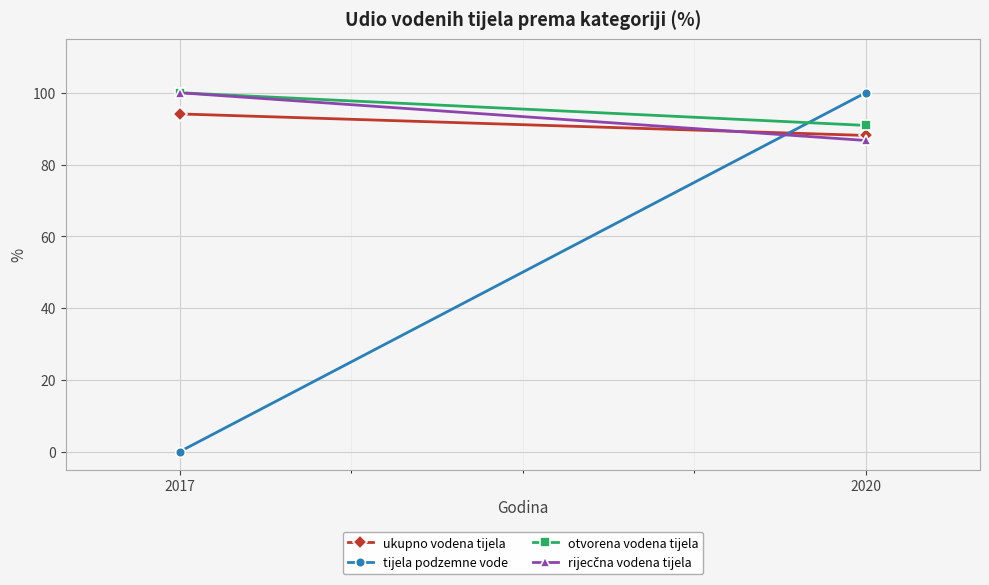

Where is rijecčna vodena tijela nearest to the value 93?

2020